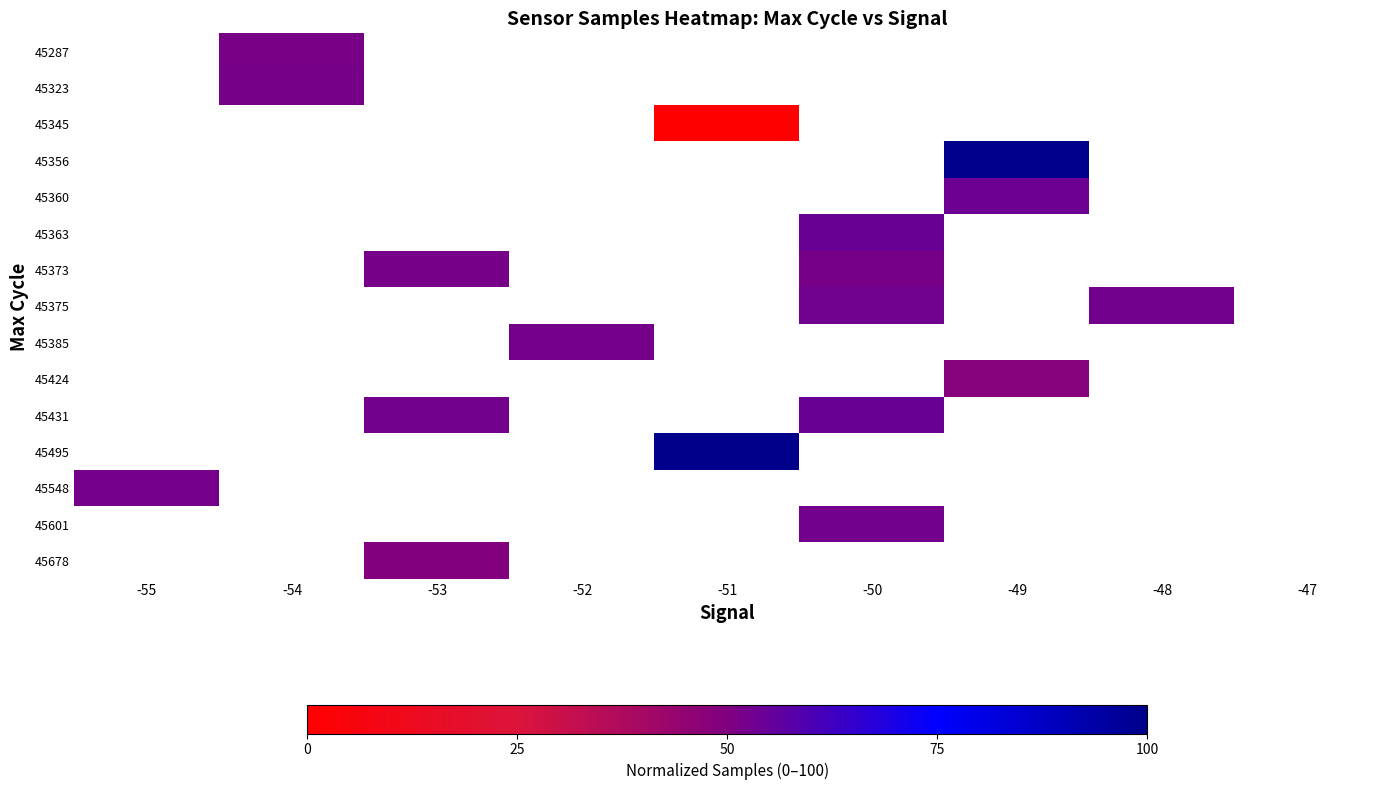

Between -47 and -52, which is larger?

-52